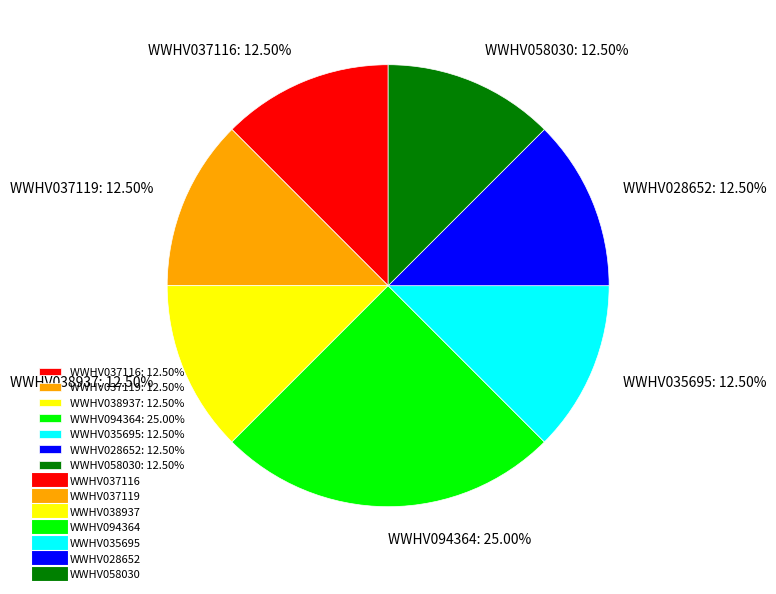

Does any single category account for the majority?

No